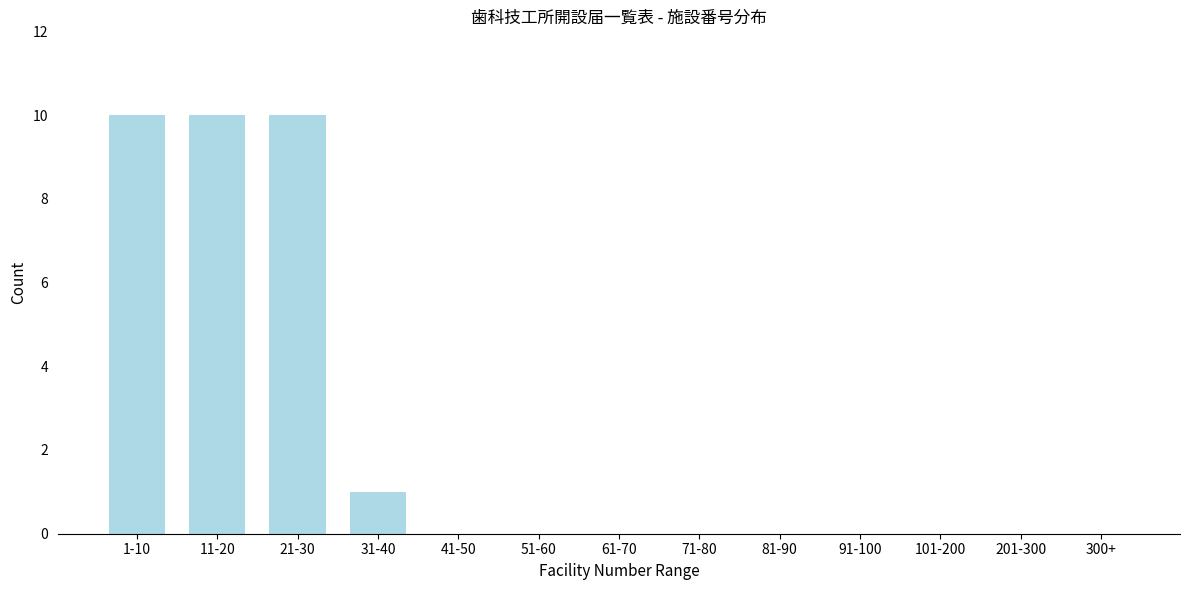

Reading left to right, extract all data points from this chart.

1-10=10	11-20=10	21-30=10	31-40=1	41-50=0	51-60=0	61-70=0	71-80=0	81-90=0	91-100=0	101-200=0	201-300=0	300+=0